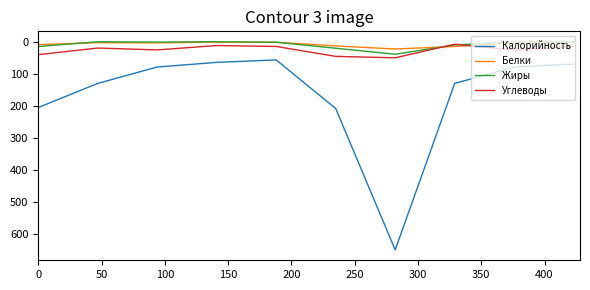

What is the highest value of the Калорийность series?

648.0